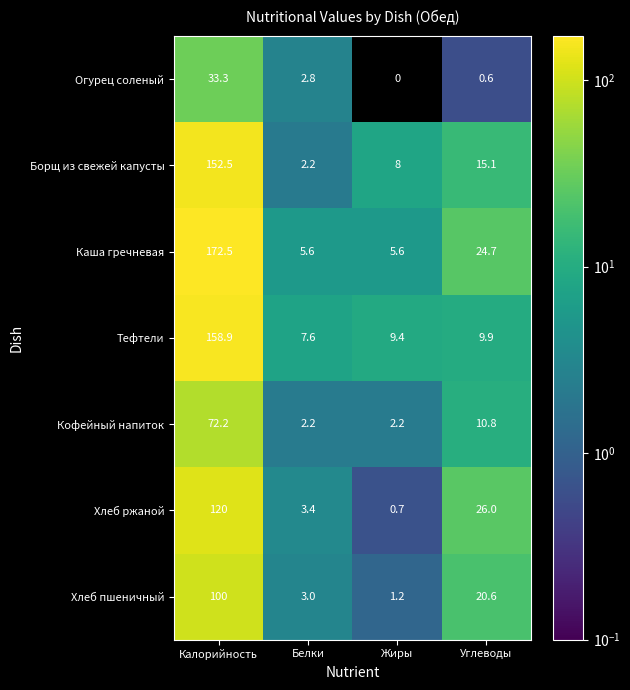

What is the difference between the second highest and second lowest values in the Каша гречневая series?

19.1